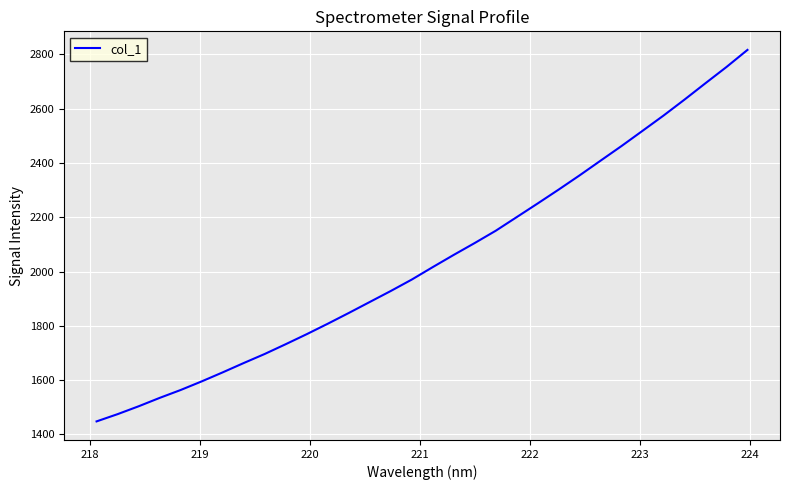

What is the minimum value shown in the chart?

1447.7